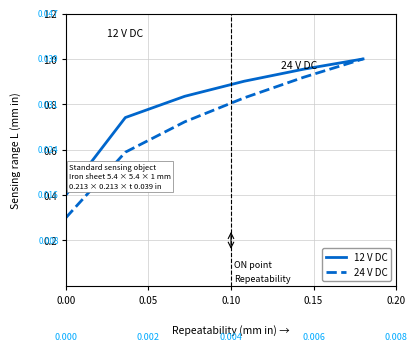

List the series in order of their overall mean, lowest first.

24 V DC, 12 V DC